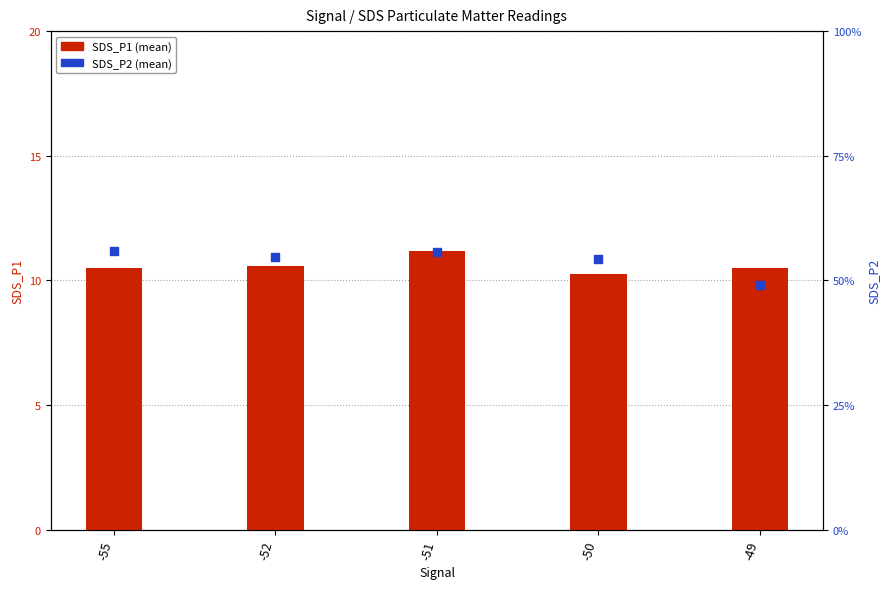

Which series has the largest total across all categories?

SDS_P1